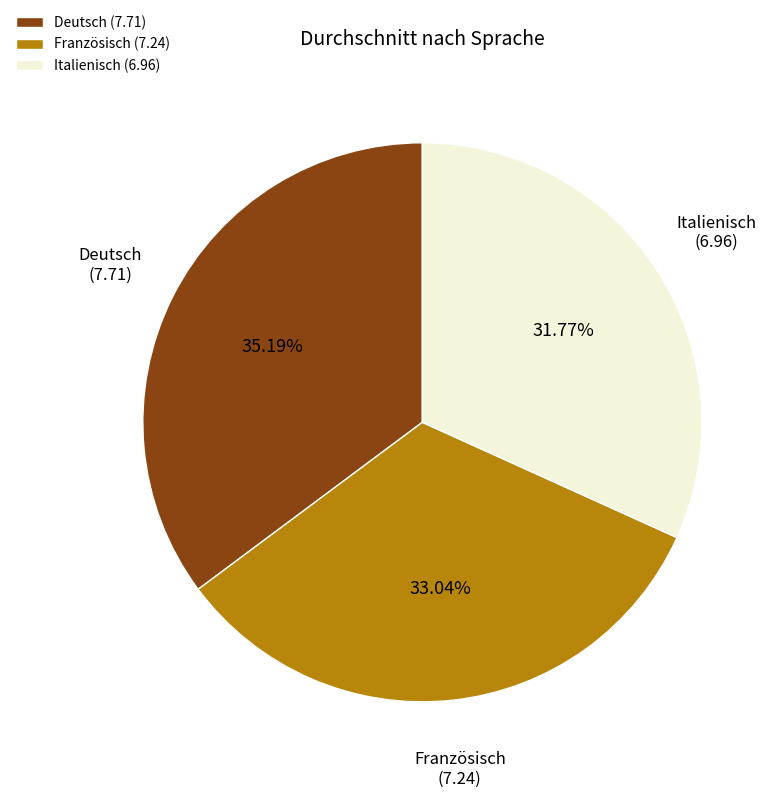

Count the number of slices in the pie.

3